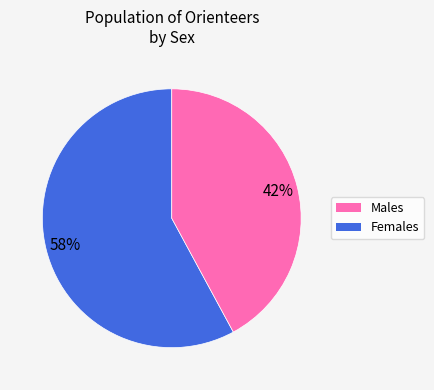

To the nearest percent, what is the difference between the largest and smallest slice percentages?

16%